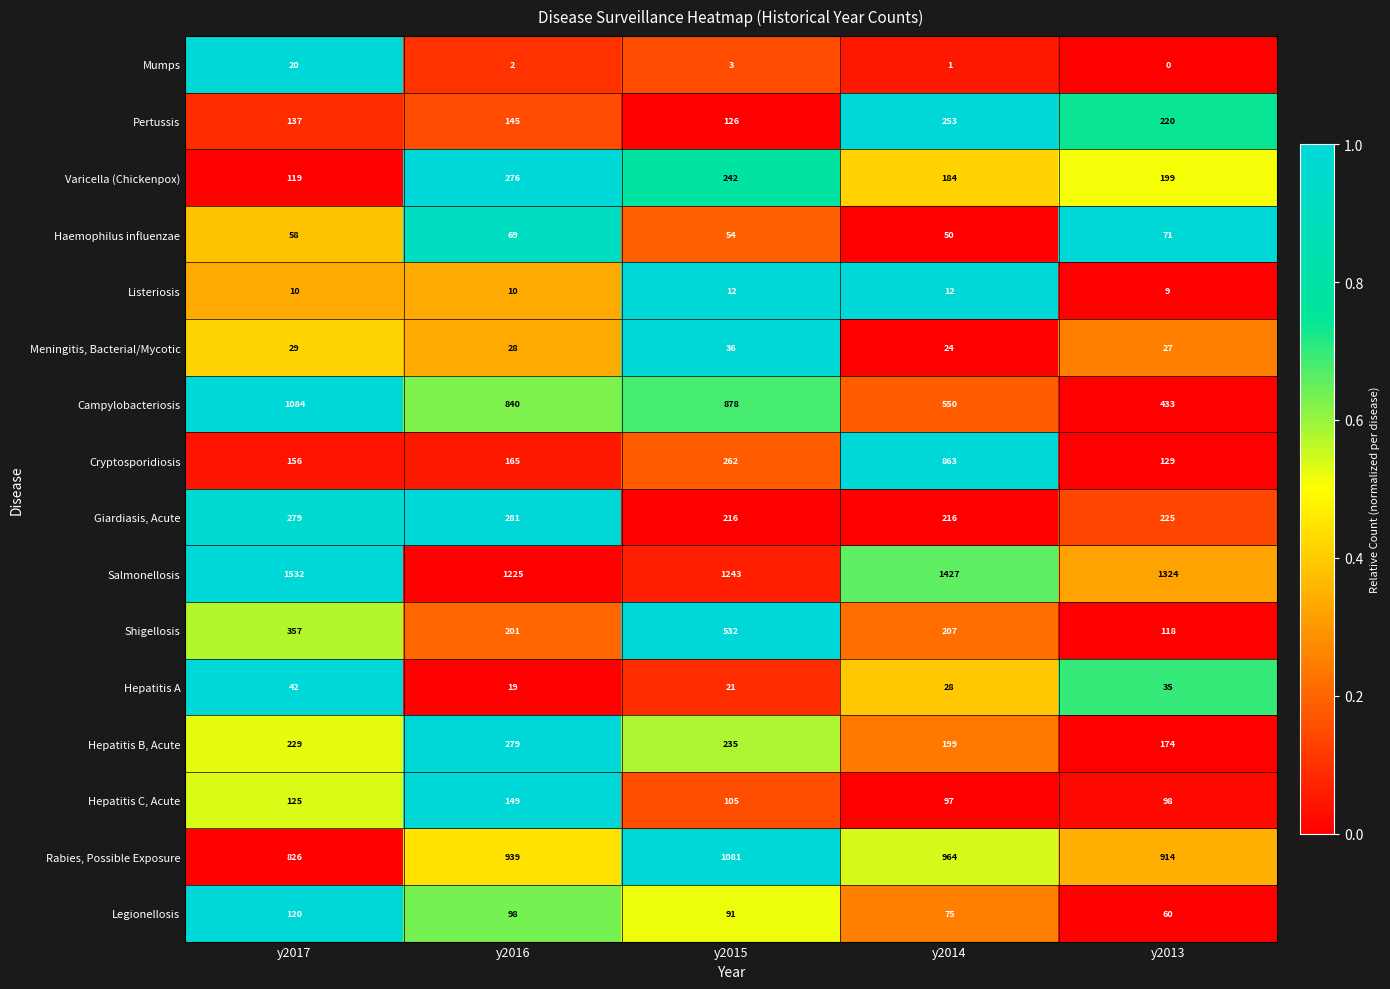

What is the approximate value of Shigellosis at y2015, to the nearest 10?

530